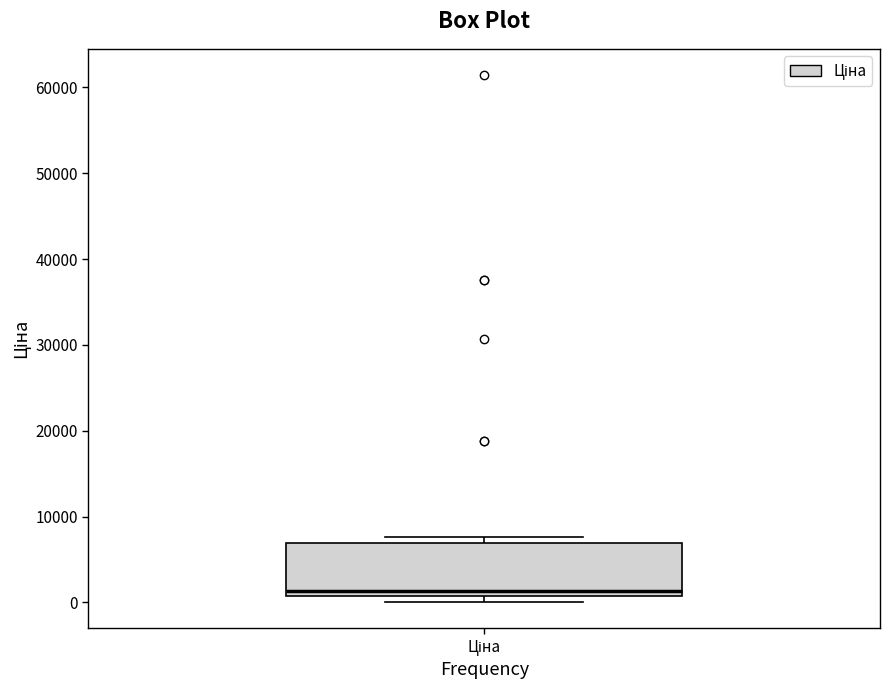

Where is the lower edge of the box for Ціна on the y-axis? The values are not printed on the chart, so give them approximately, as read against the axis.

1000